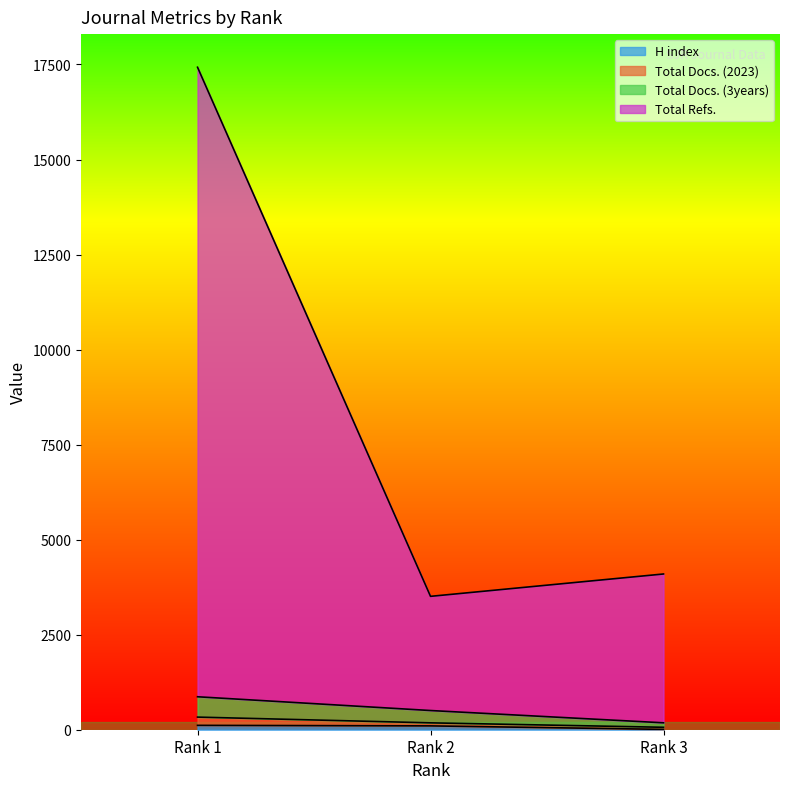

What is the total value across all series at Rank 3?

4288